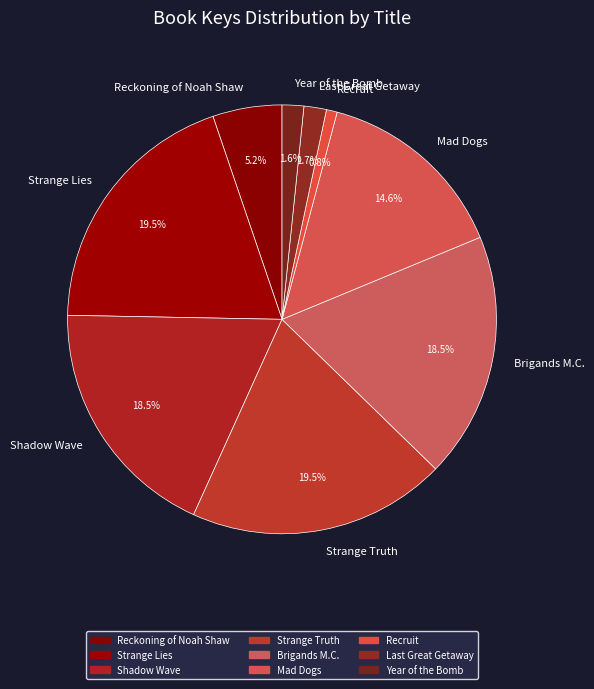

Between Year of the Bomb and Shadow Wave, which is larger?

Shadow Wave